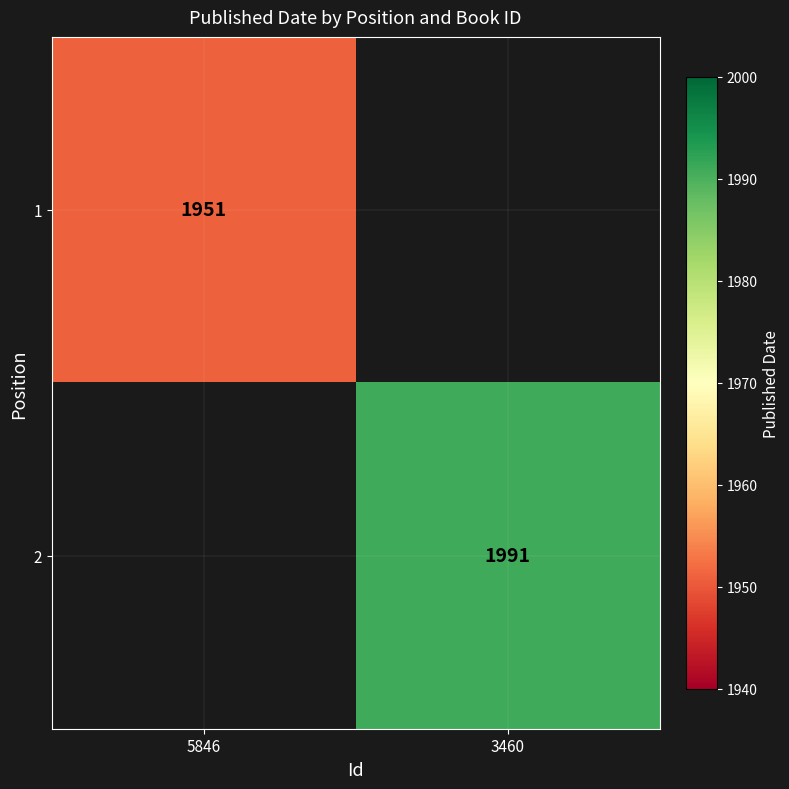

Is it true that 1 equals 1951 at 5846?

True